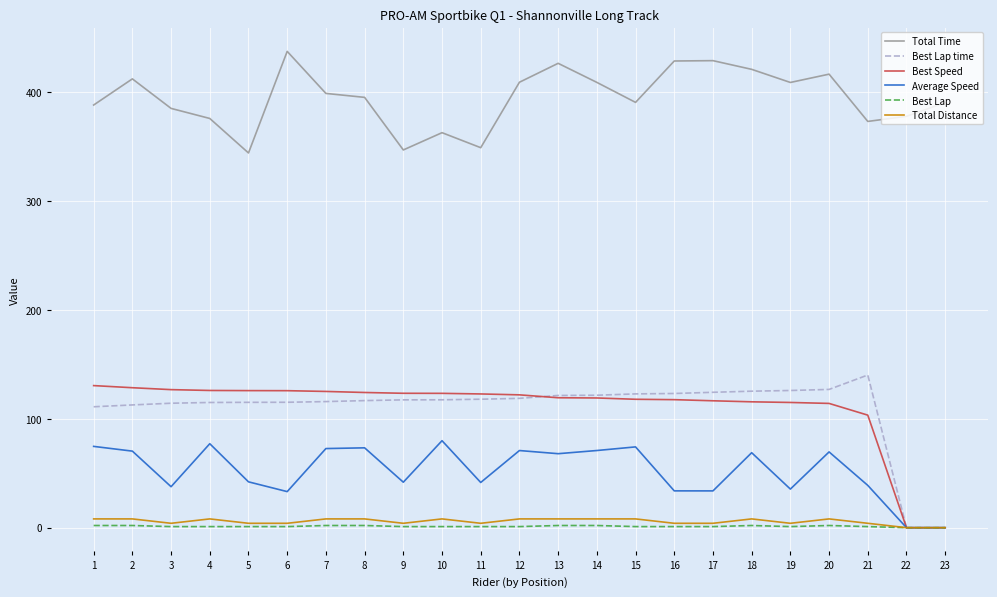

True or false: Average Speed has a value of 0.0 at 22.

True